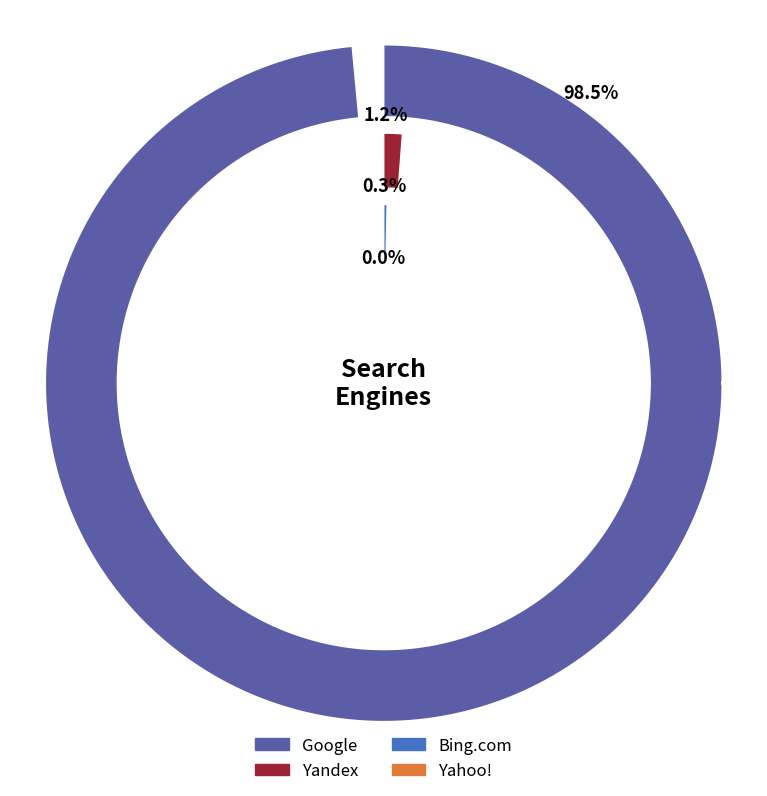

True or false: Google accounts for 99% of the total.

True